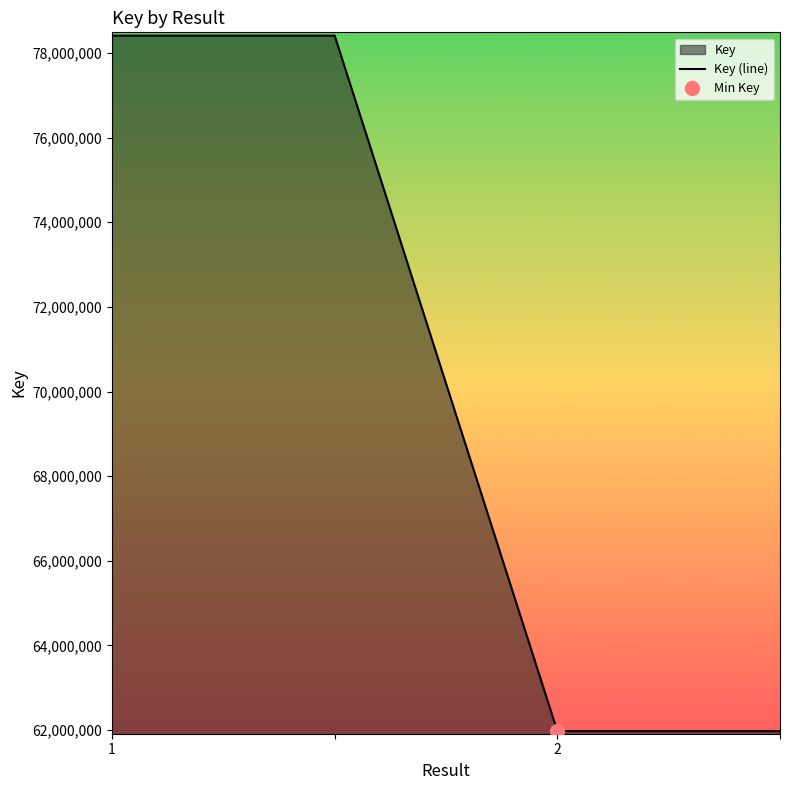

What is the lowest value of the Key (line) series?

61977625